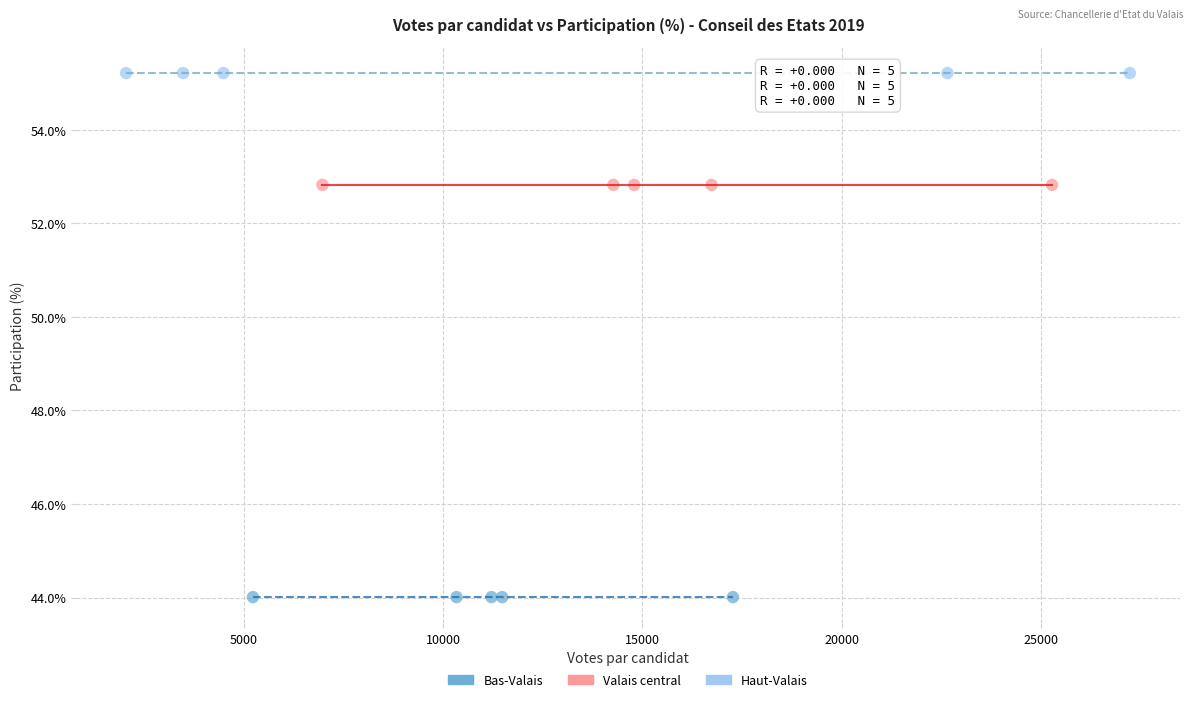

Which series reaches the minimum Y coordinate?

Bas-Valais